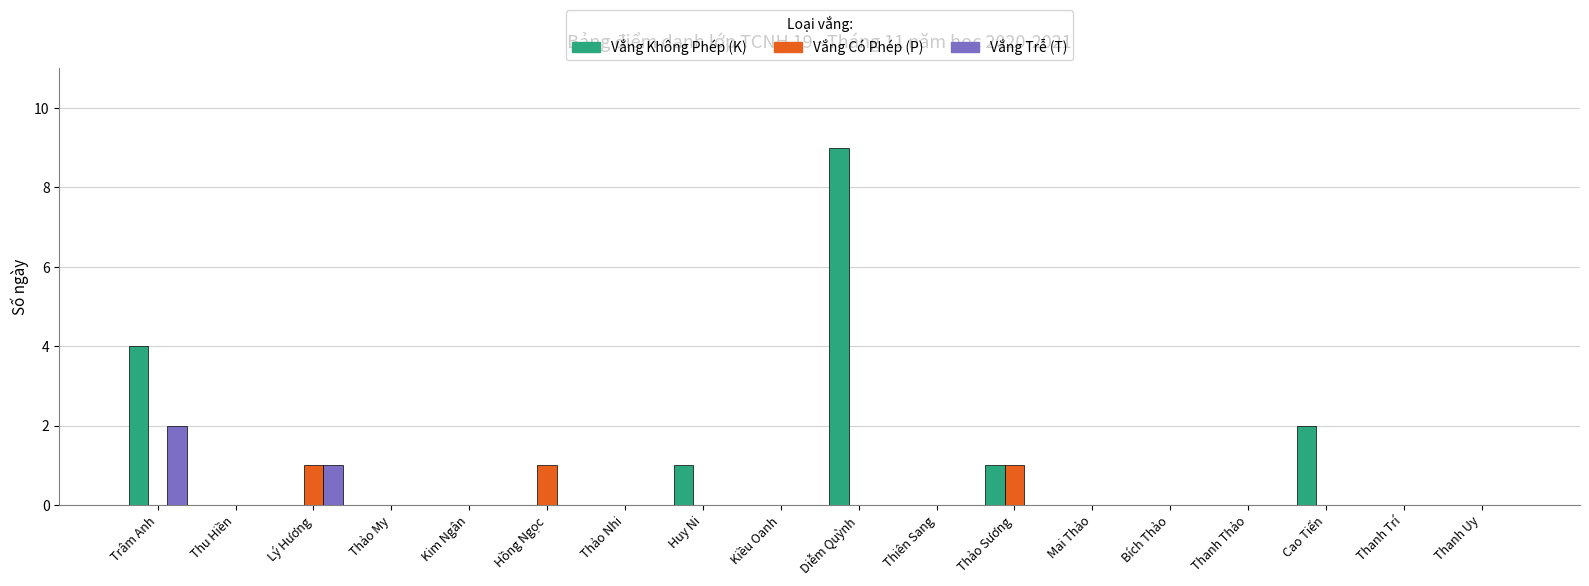

True or false: Vắng Trễ (T) has a value of 1 at Thanh Uy.

False